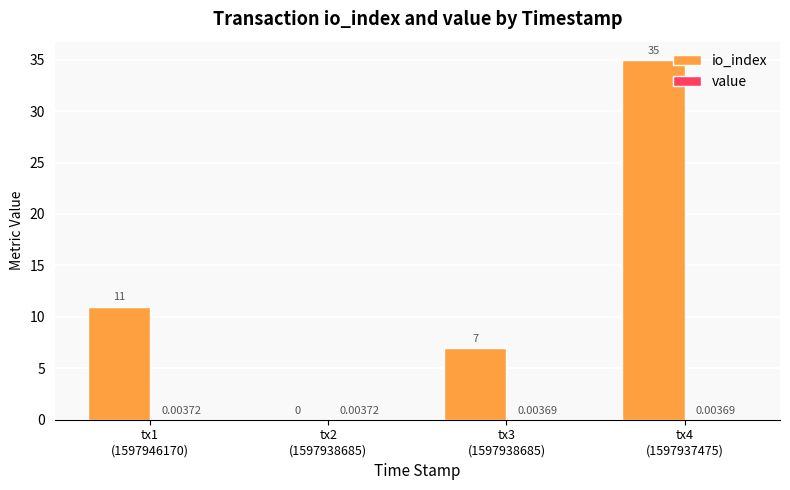

Which series has the largest total across all categories?

io_index